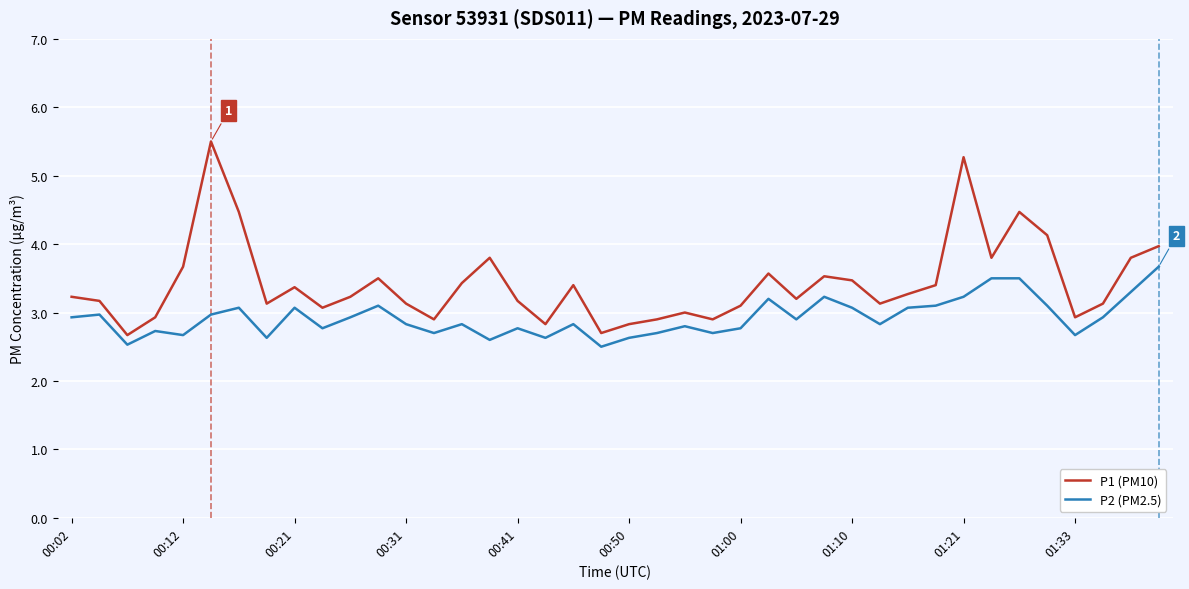

List the series in order of their overall mean, highest first.

P1 (PM10), P2 (PM2.5)